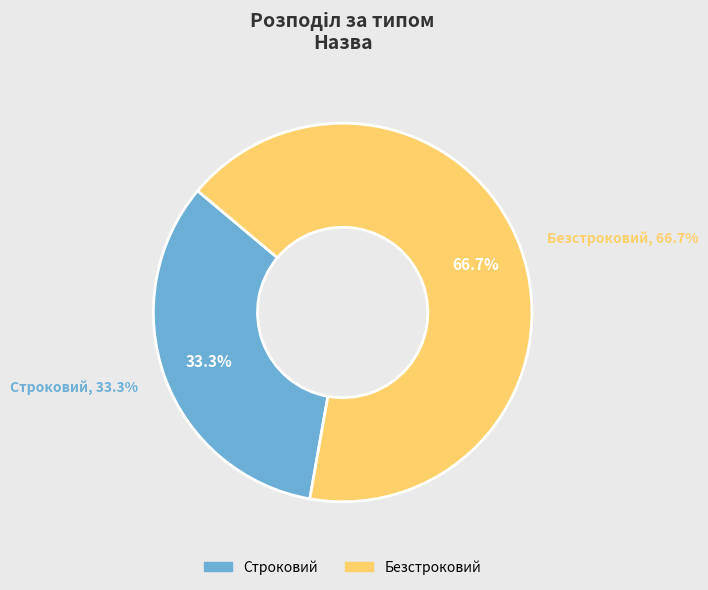

What is the change in value from Строковий to Безстроковий?

+1